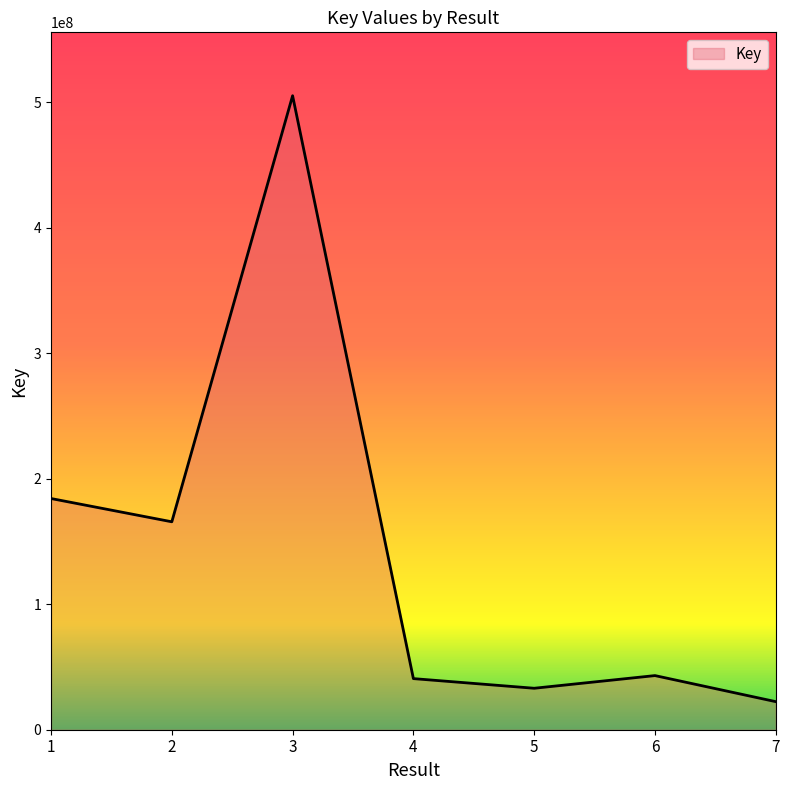

What is the difference between the values at 7 and 1?

161838006